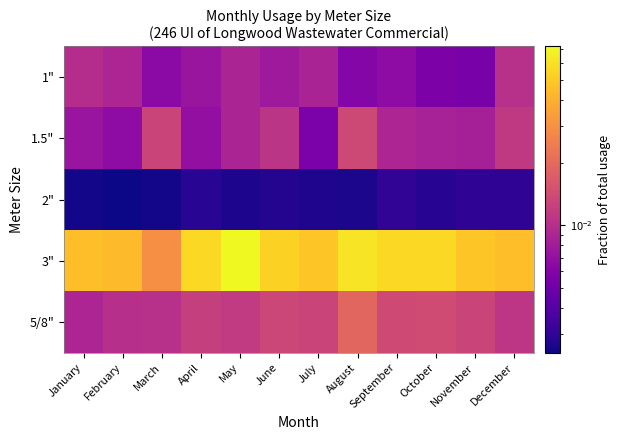

At which category is the sum across all series the highest?

May